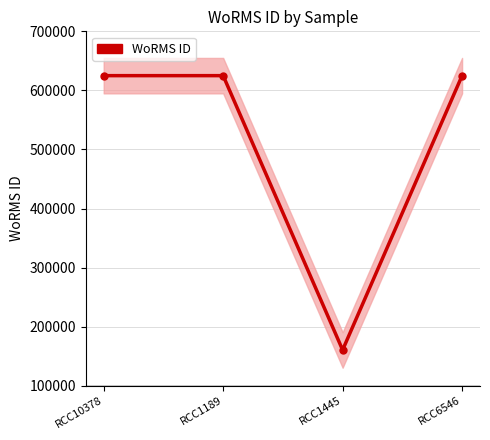

Reading left to right, list all the values displayed in this chart.

624976	624968	160563	624976